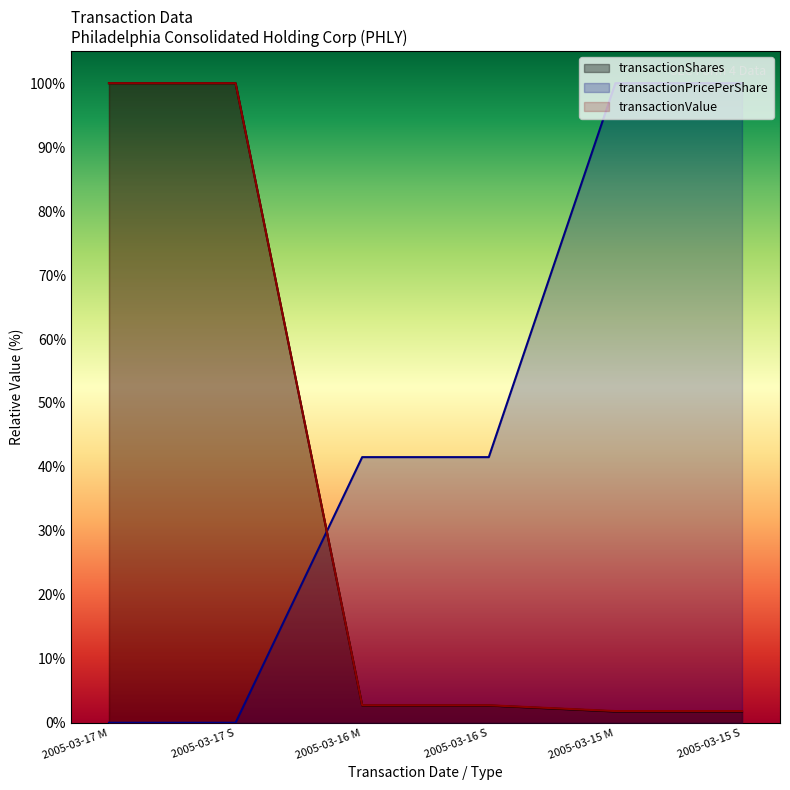

What is the sum of all transactionPricePerShare values?

283.1